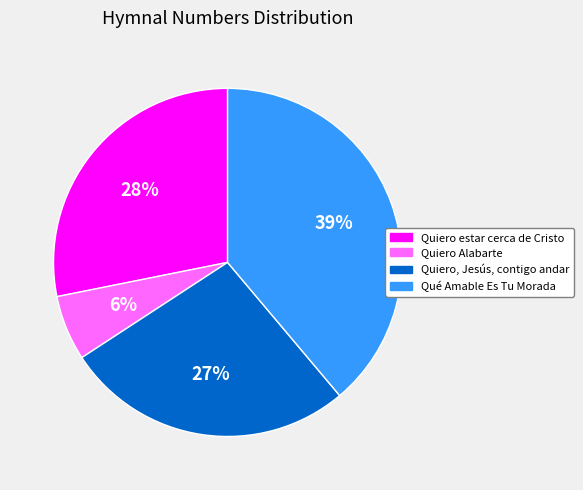

What is the smallest slice in the pie chart?

Quiero Alabarte